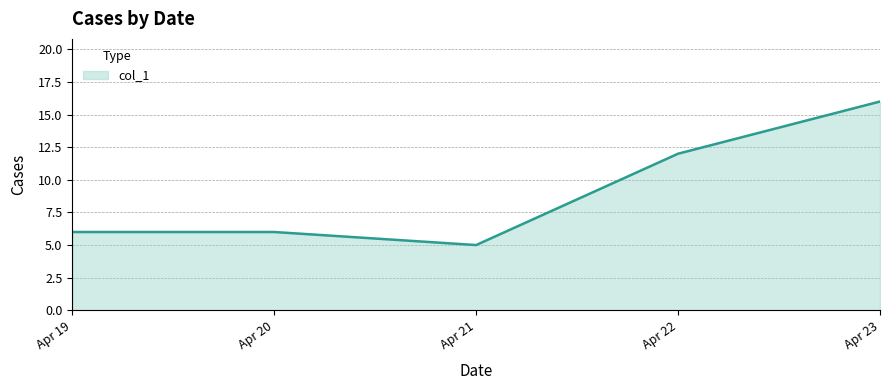

What is the change in value from Apr 21 to Apr 22?

+7